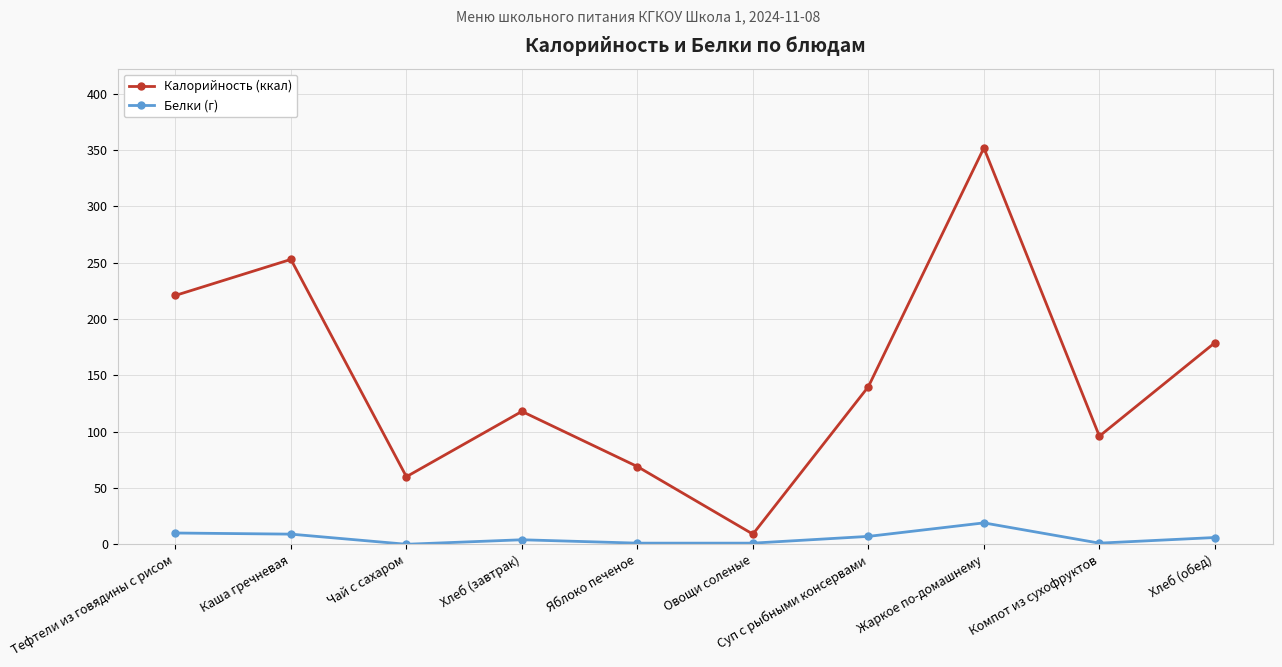

Which series has the largest total across all categories?

Калорийность (ккал)